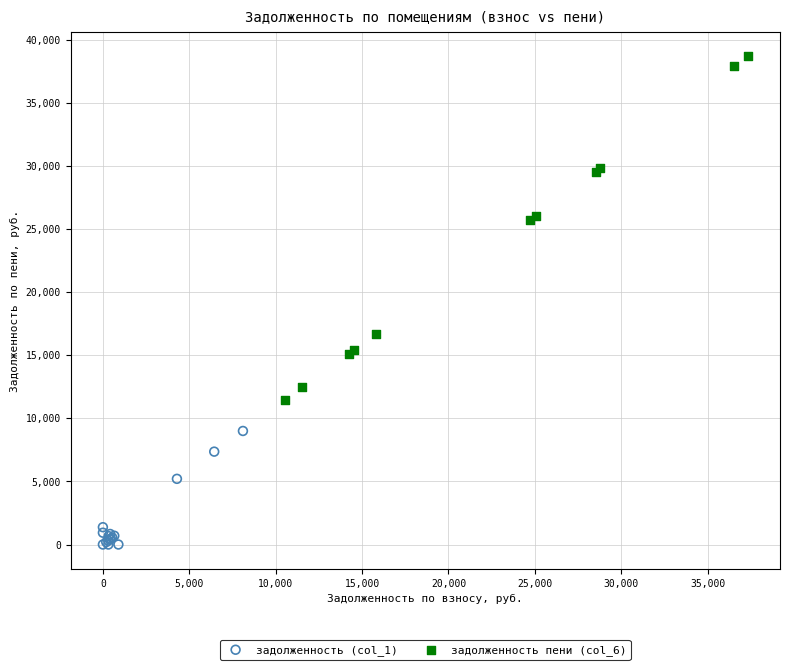

Which series has the largest Y range (max minus min)?

задолженность пени (col_6)